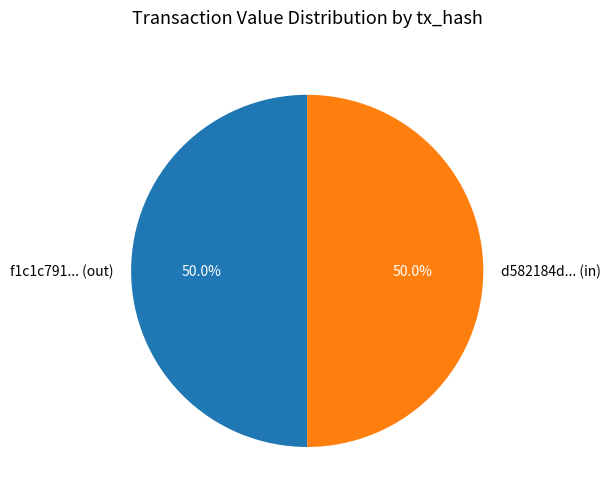

How many segments does this pie chart have?

2